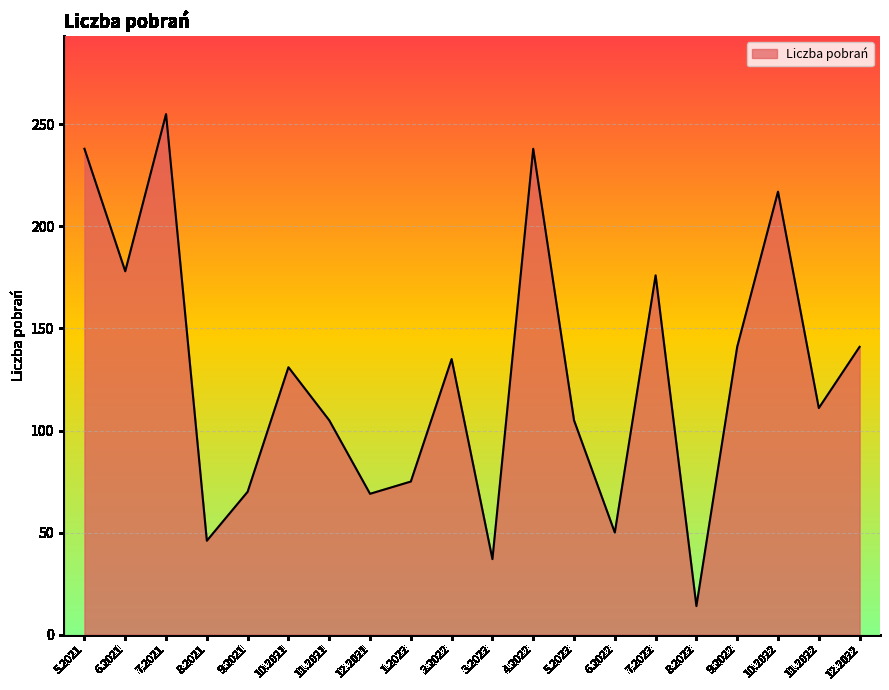

How many lines are shown in the chart?

1